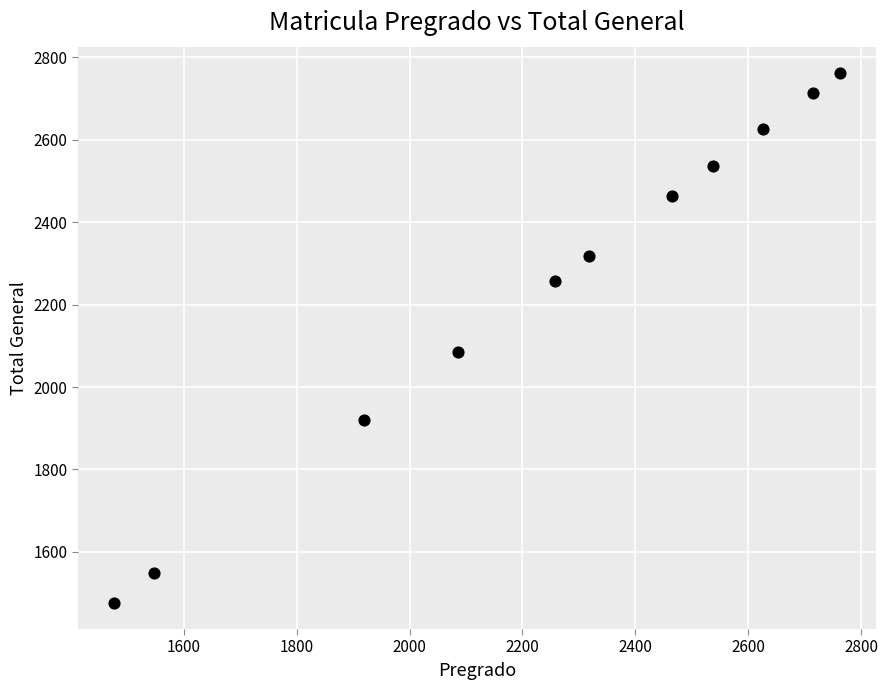

What Y value in the scatter plot is closest to 2119?

2086